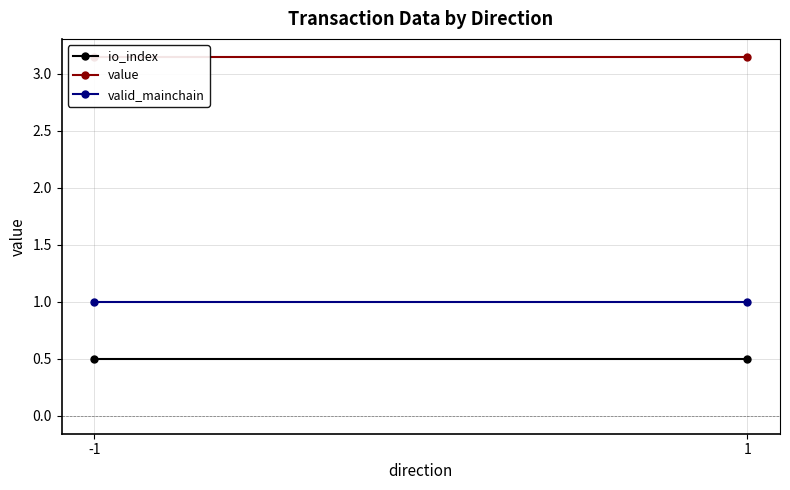

Which category has the highest value in the io_index series?

-1